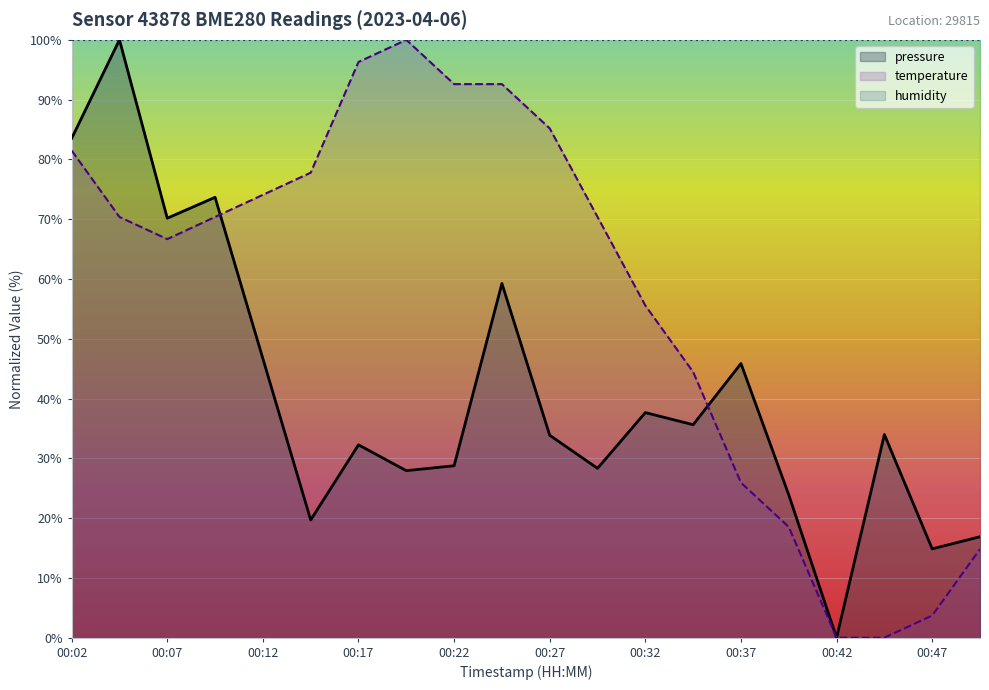

True or false: temperature and pressure intersect in this chart.

True